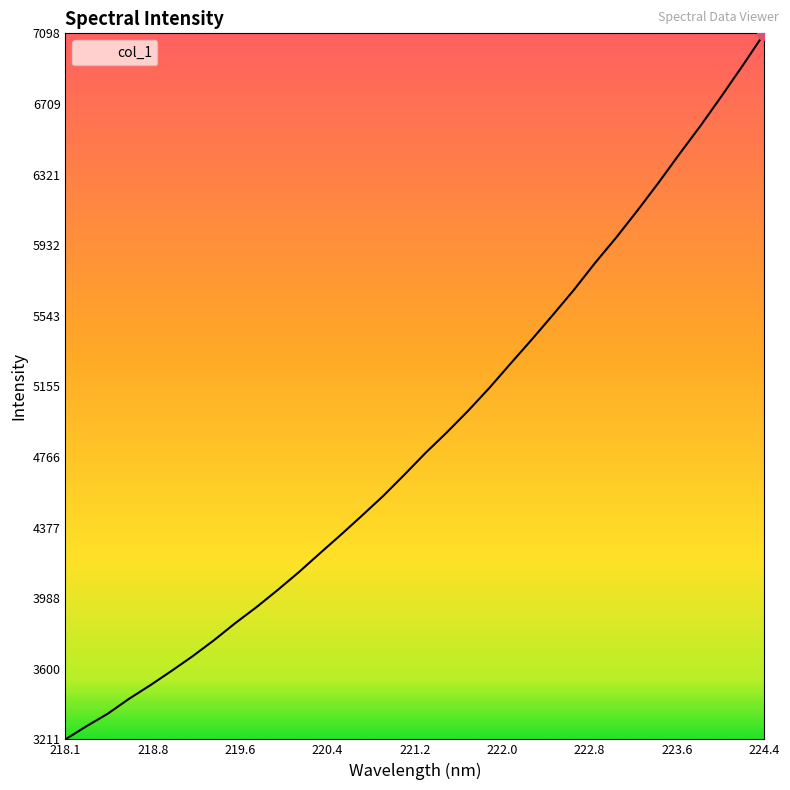

What is the difference between the maximum and second lowest values?

3814.5